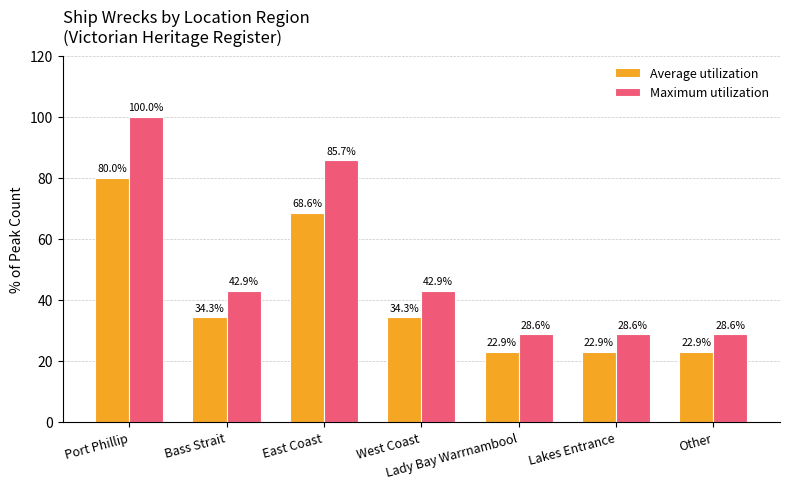

Which category has the highest value in the Maximum utilization series?

Port Phillip